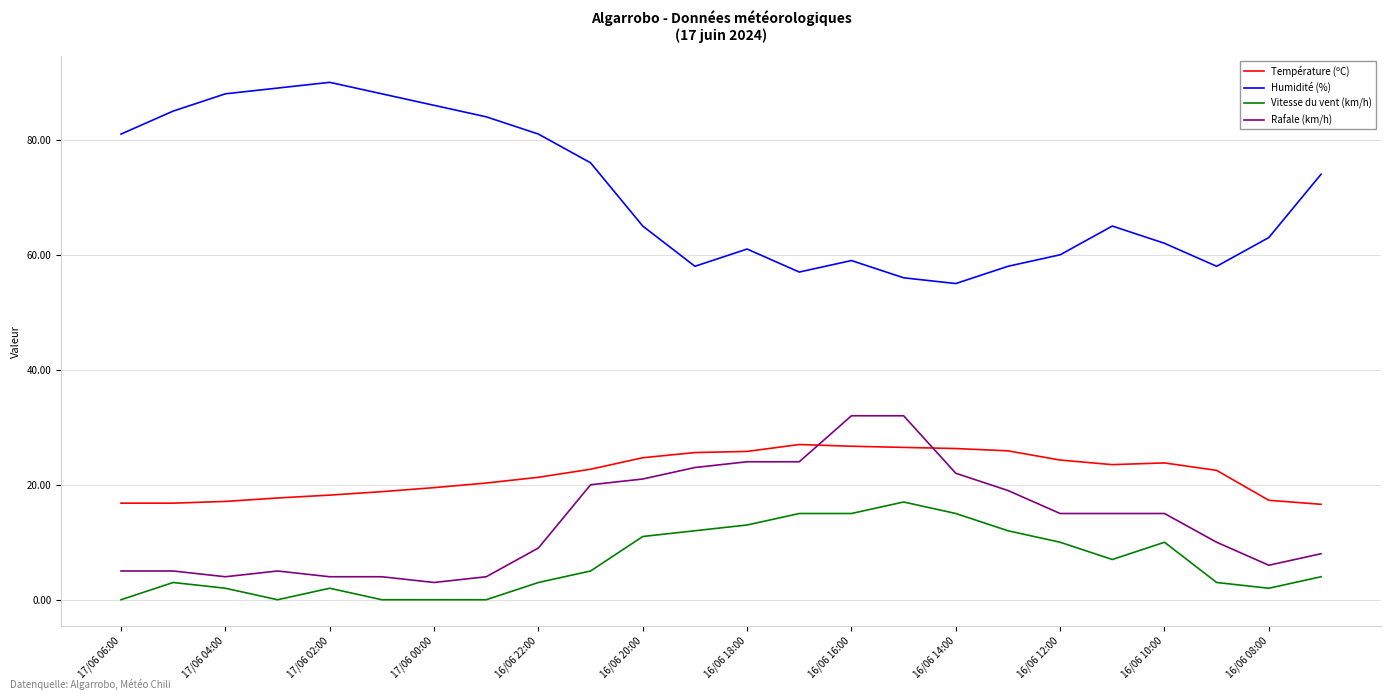

True or false: Rafale (km/h) and Température (ºC) intersect in this chart.

True